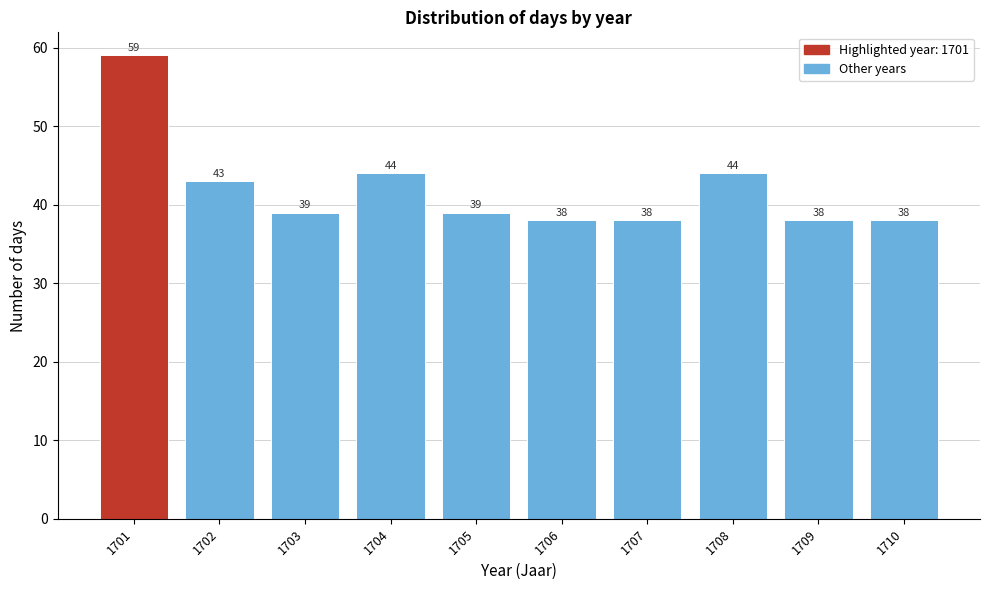

Reading left to right, transcribe all the data shown in this chart.

1701=59	1702=43	1703=39	1704=44	1705=39	1706=38	1707=38	1708=44	1709=38	1710=38